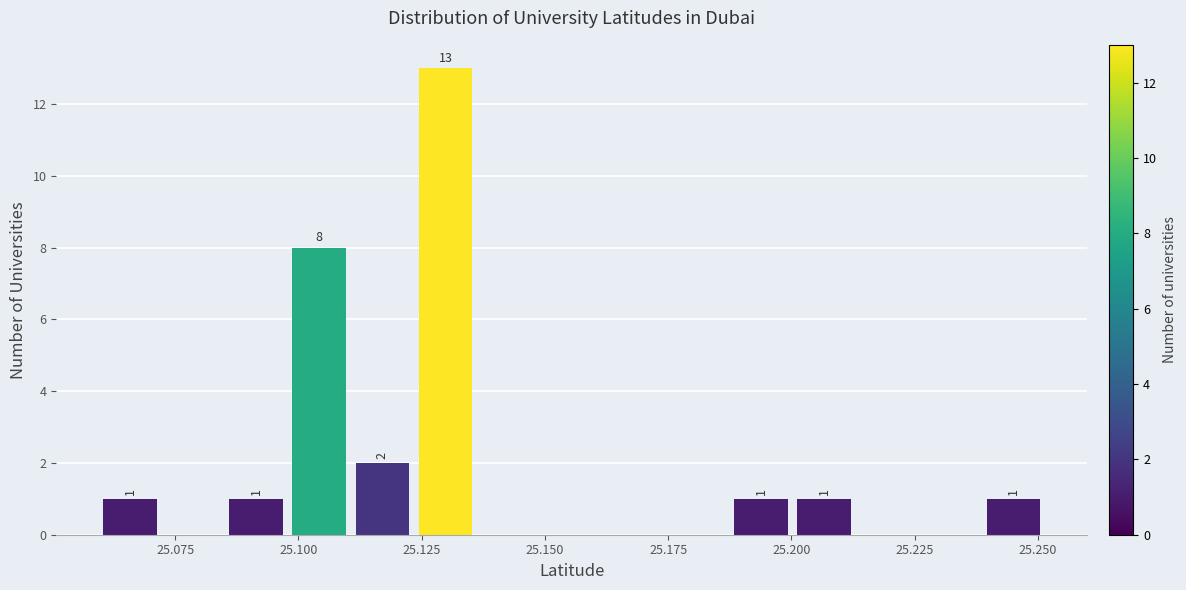

Read against the x-axis, roughly where is the centre of the tallest bar?

25.130